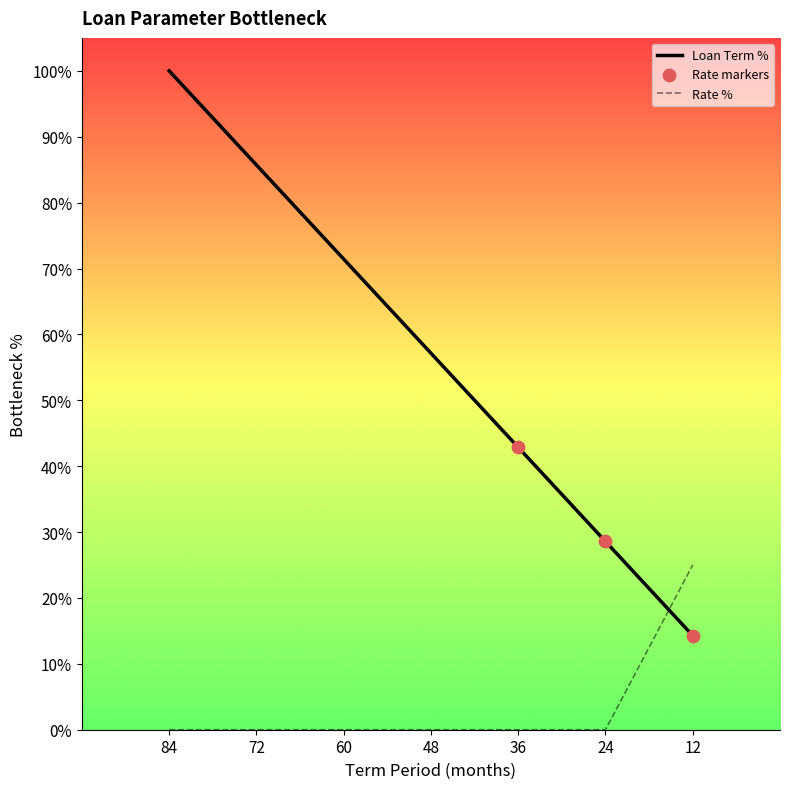

What is the change in value from 36 to 12?

+25